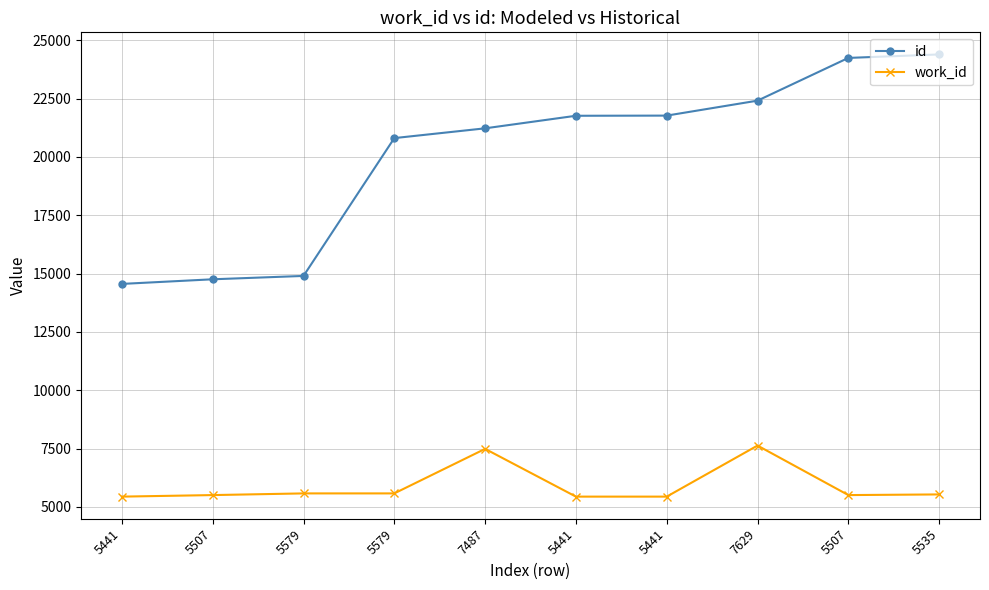

What is the sum of the work_id values at 5441 and 5579?

11020